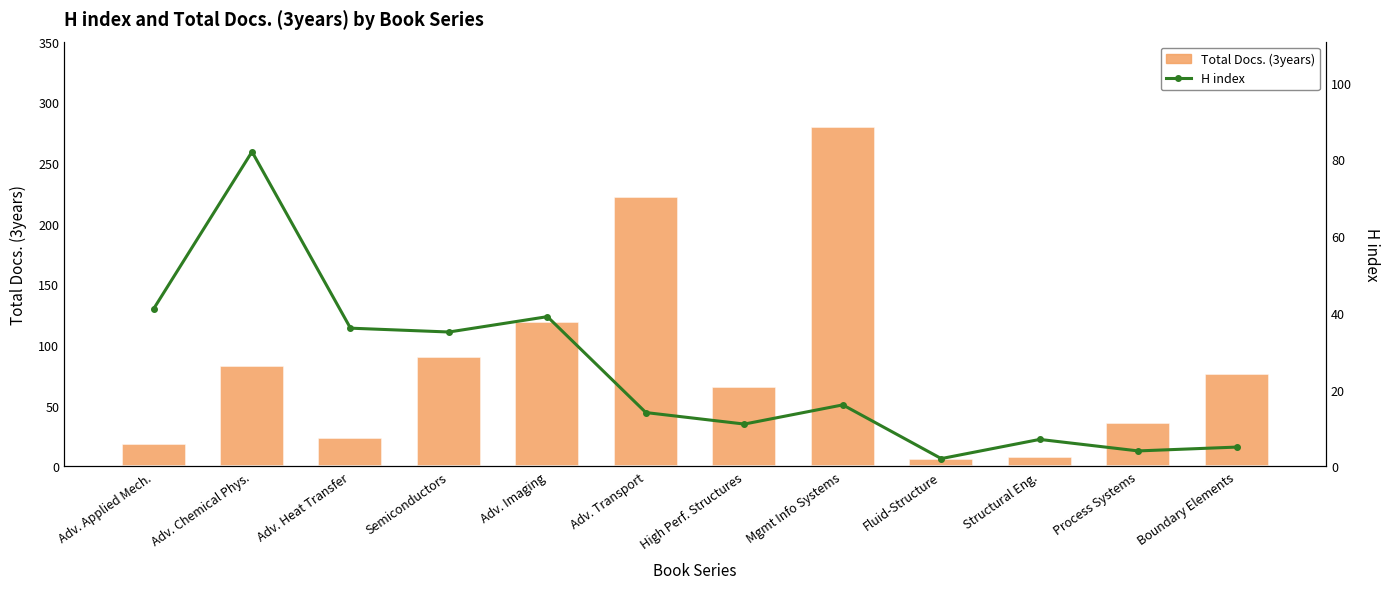

Where does the Total Docs. (3years) series first go above 76?

Adv. Chemical Phys.